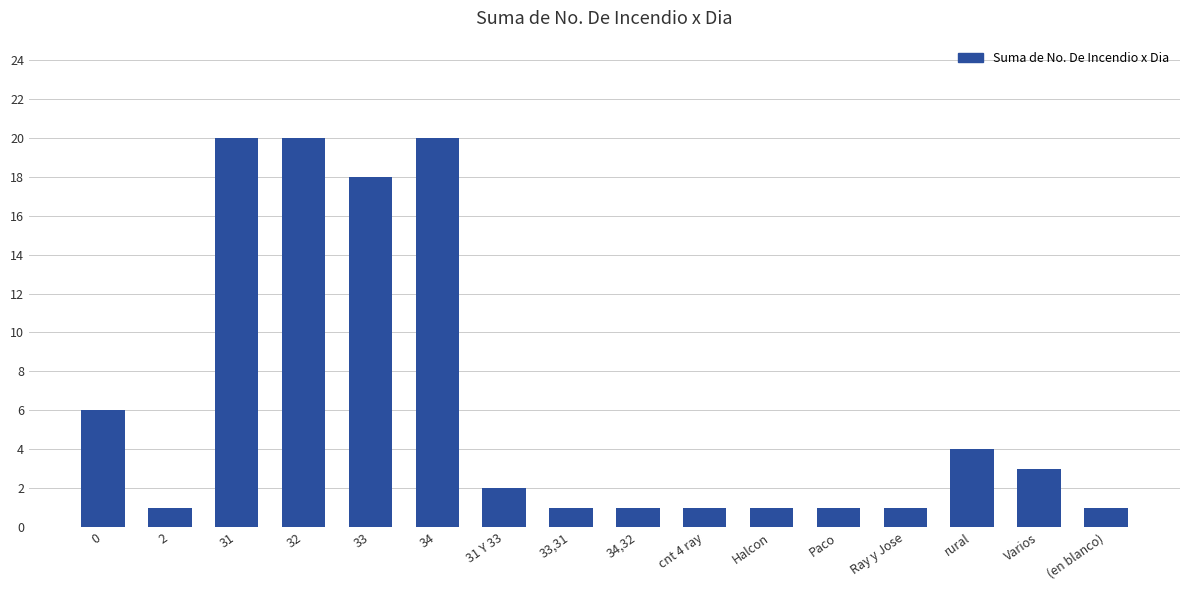

How many data points are less than 2?

8